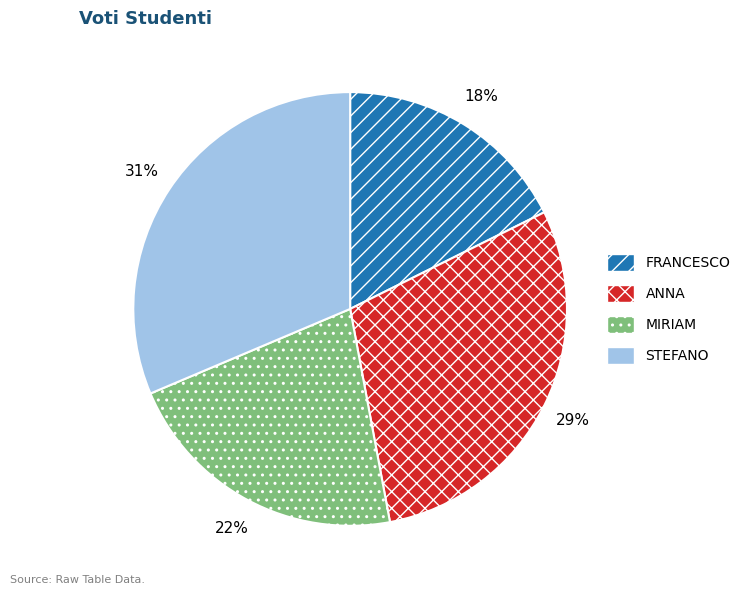

Is the sum of STEFANO and ANNA greater than half?

Yes